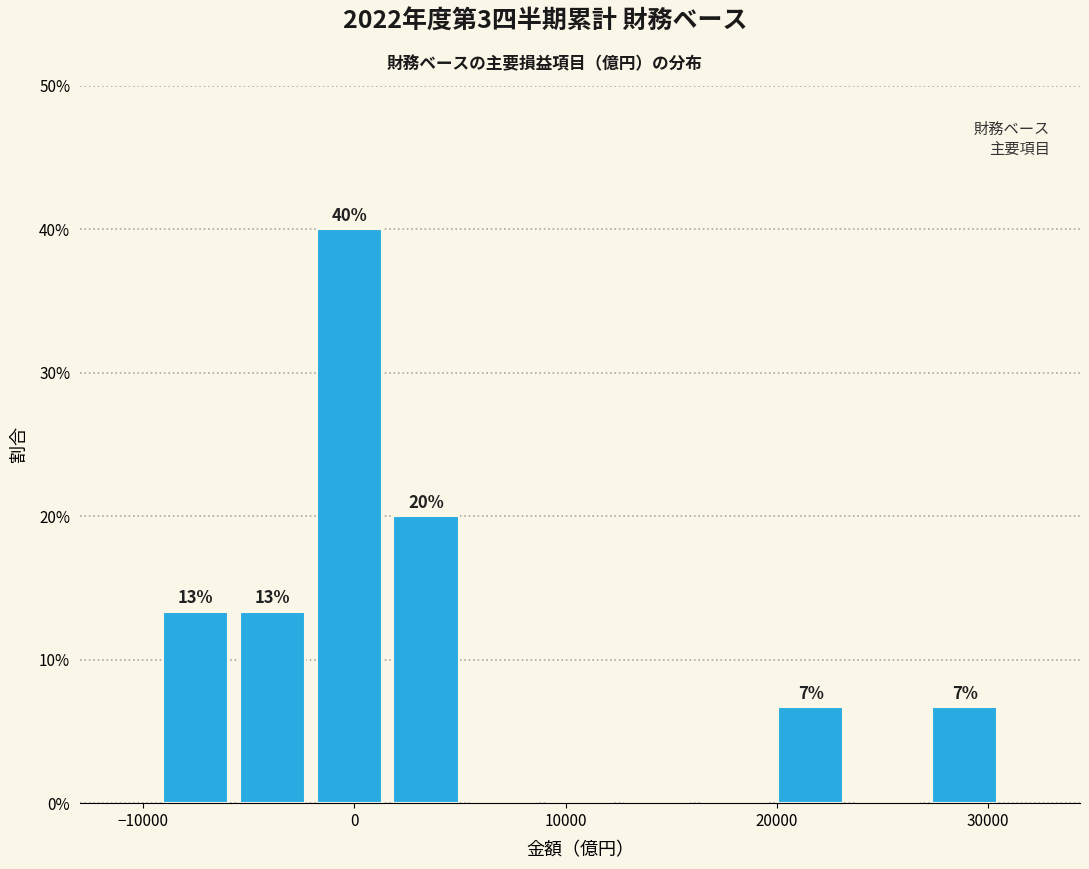

Read against the x-axis, roughly where is the centre of the tallest bar?

0